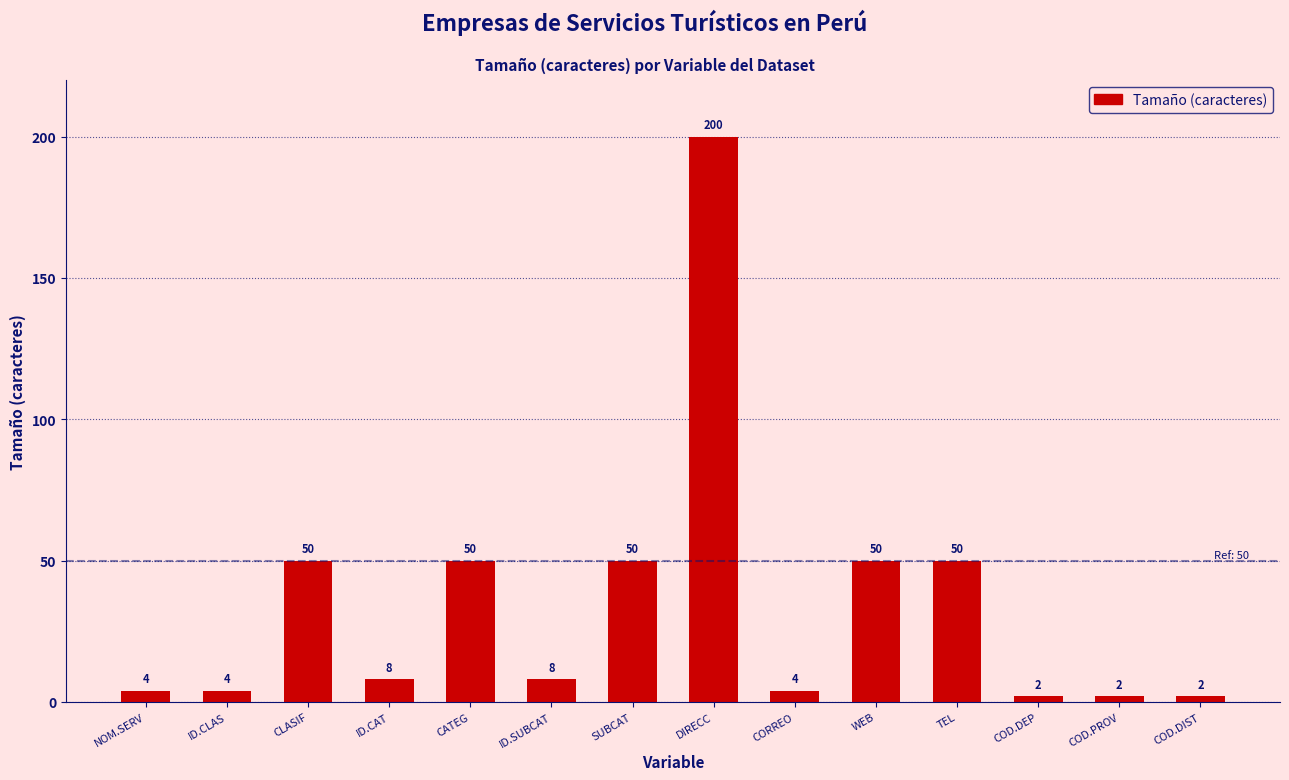

Where does the data first go above 8?

CLASIF